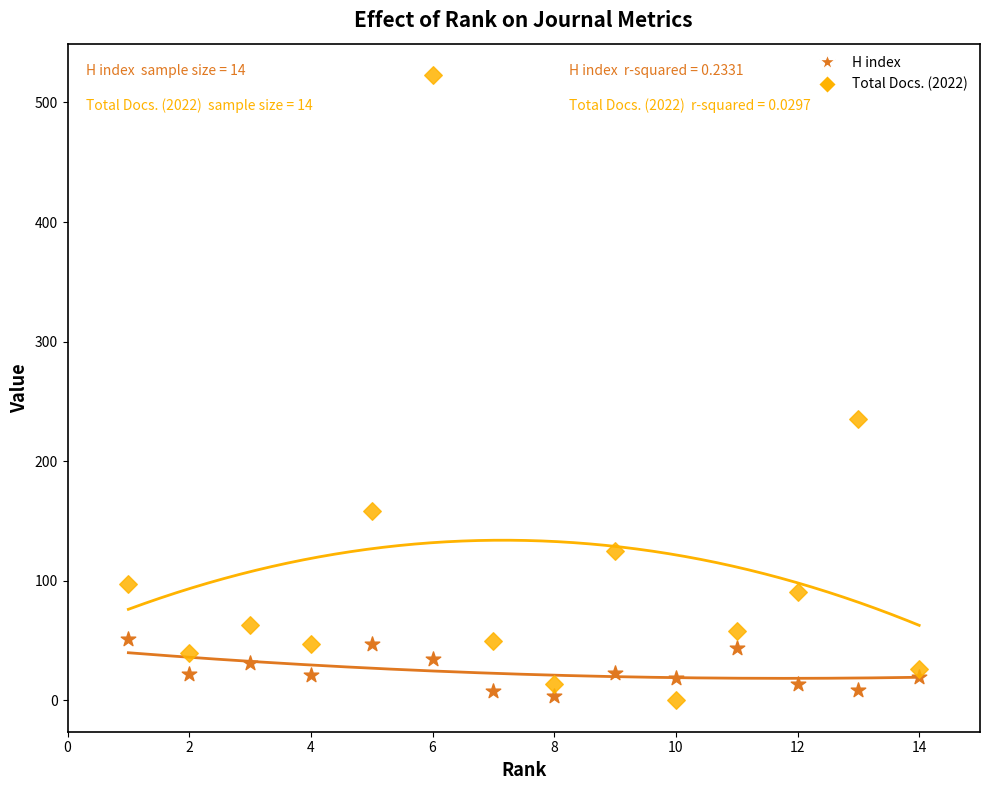

What are all the series names shown in the legend?

H index, Total Docs. (2022)